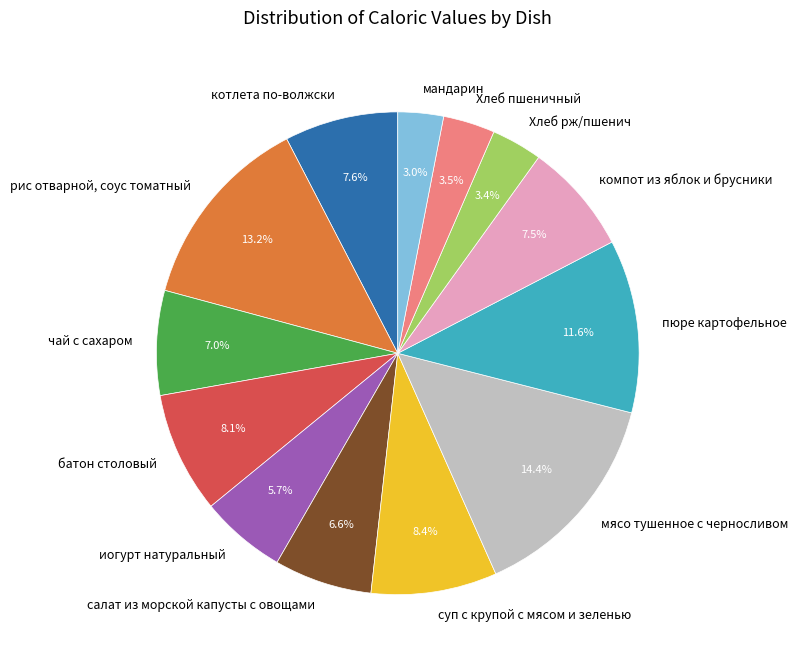

How many segments does this pie chart have?

13